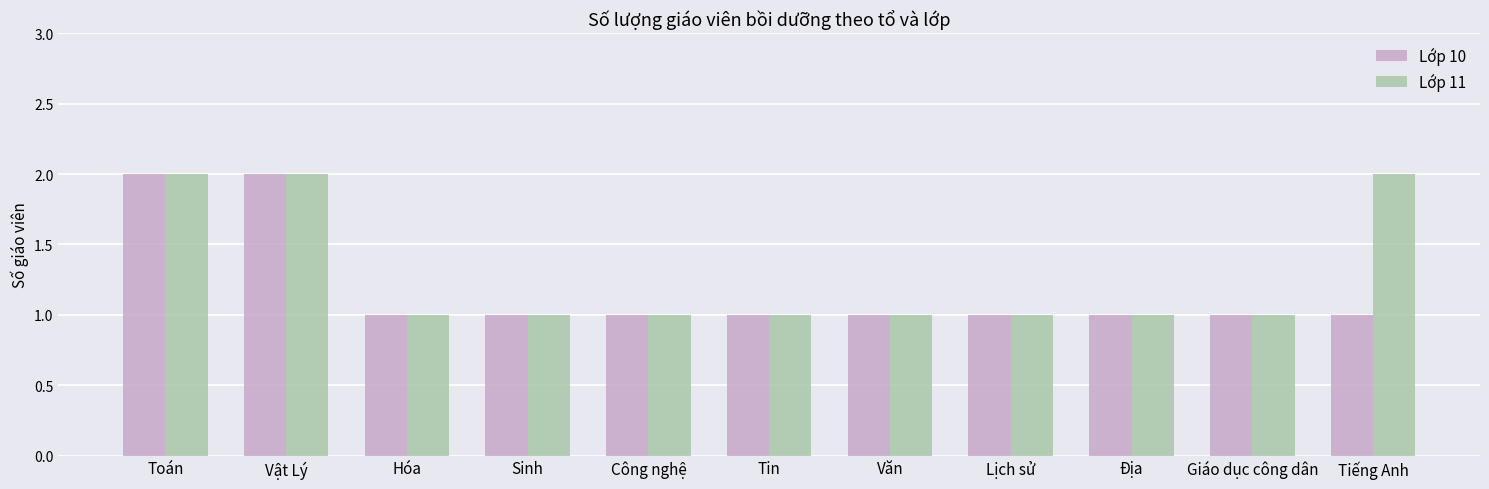

What is the approximate value of Lớp 11 at Giáo dục công dân?

1